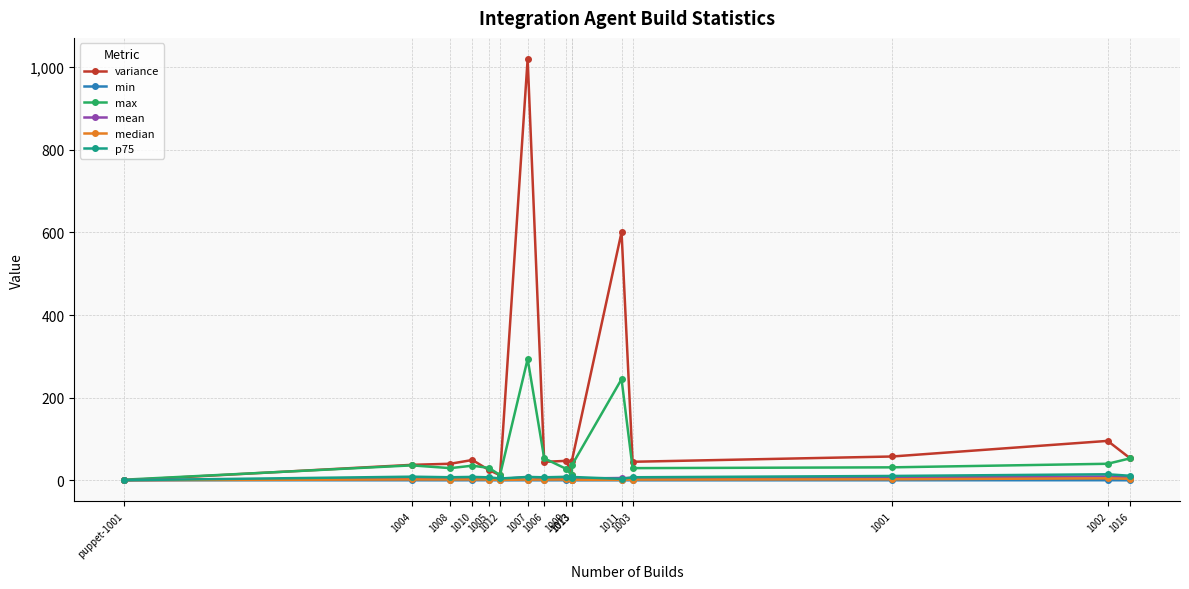

Does the chart have visible grid lines?

Yes